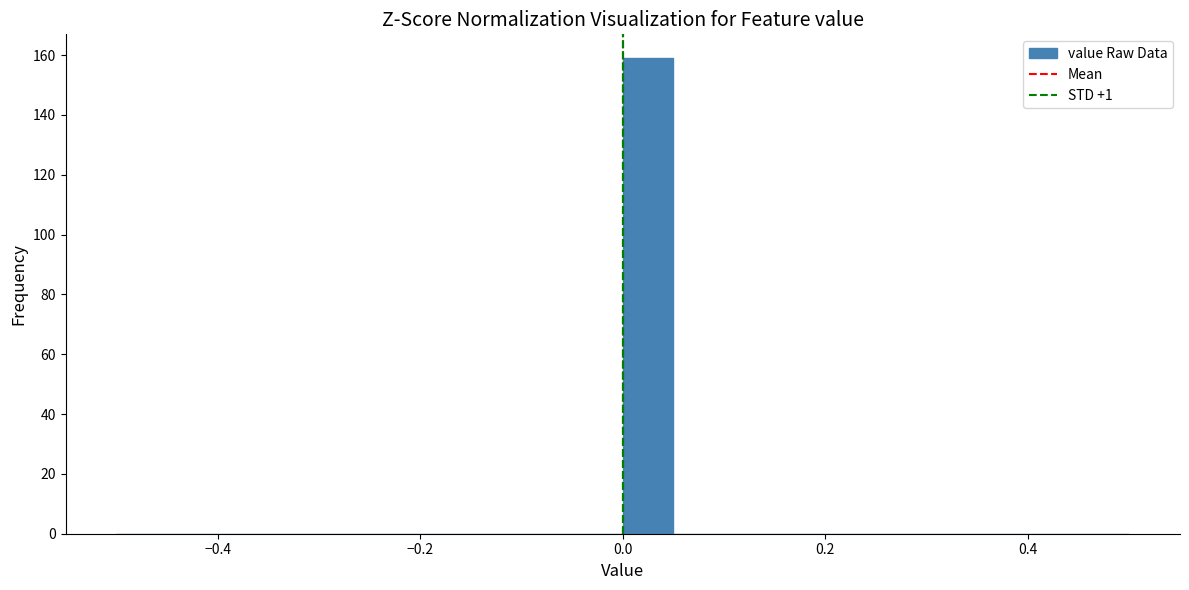

Around what value on the x-axis is the tallest bar? Give the approximate position of its centre, as read against the axis.

0.02